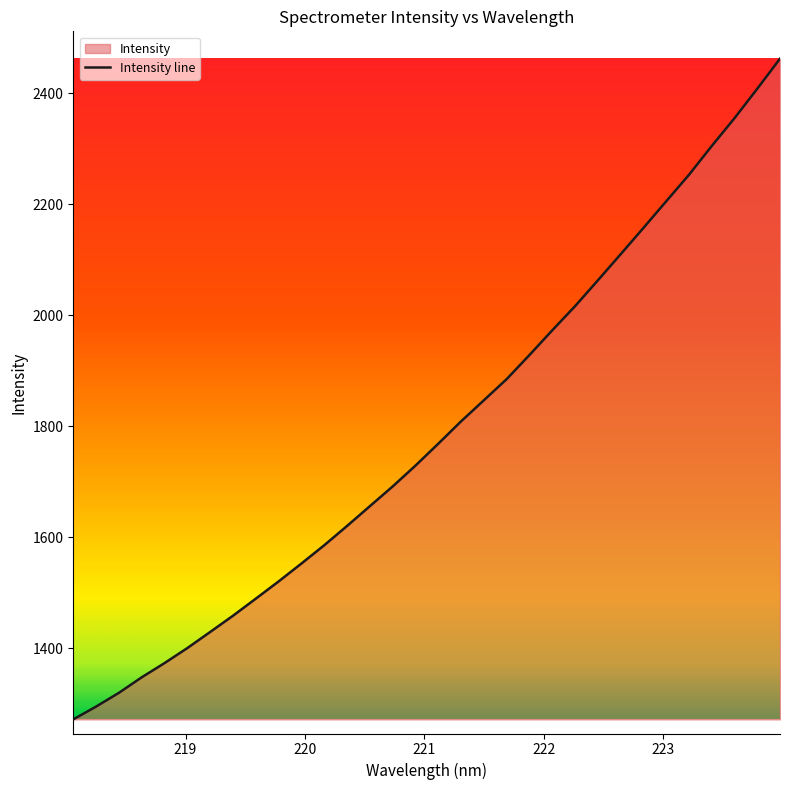

Does the chart have visible grid lines?

No